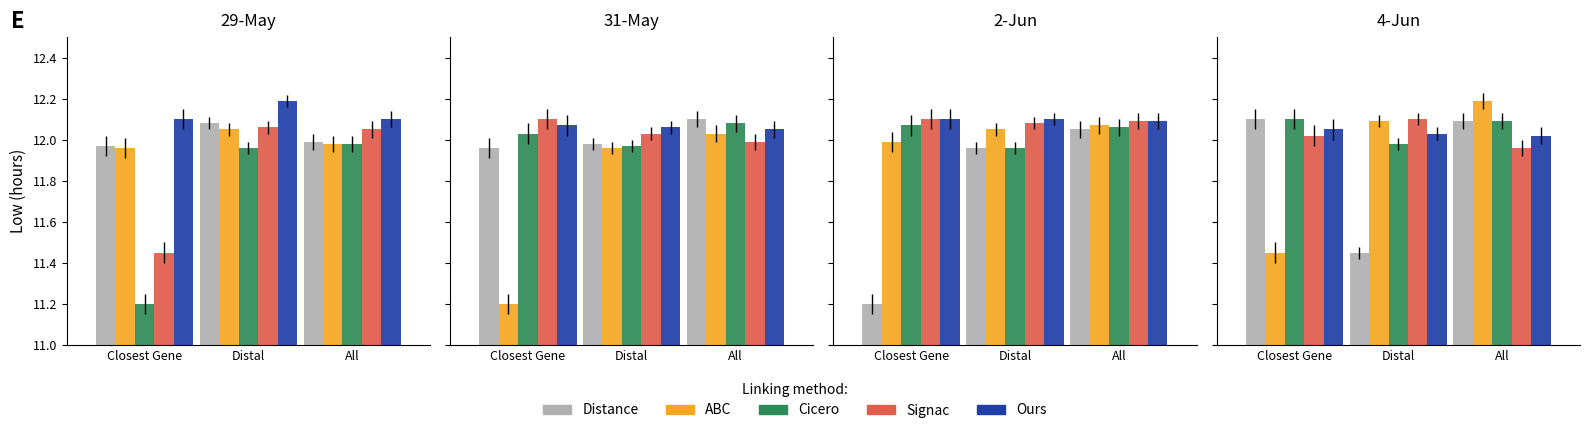

Count the number of data series in this chart.

5